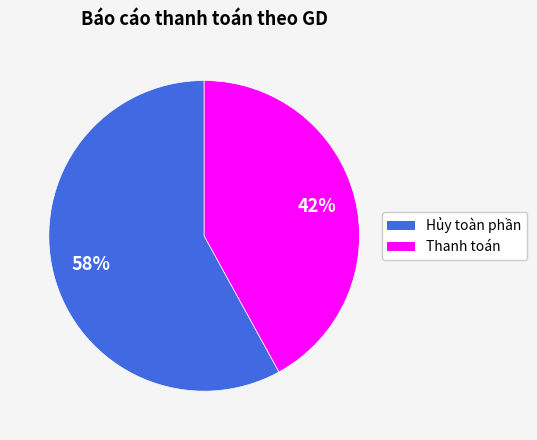

To the nearest percent, what is the difference between the largest and smallest slice percentages?

16%